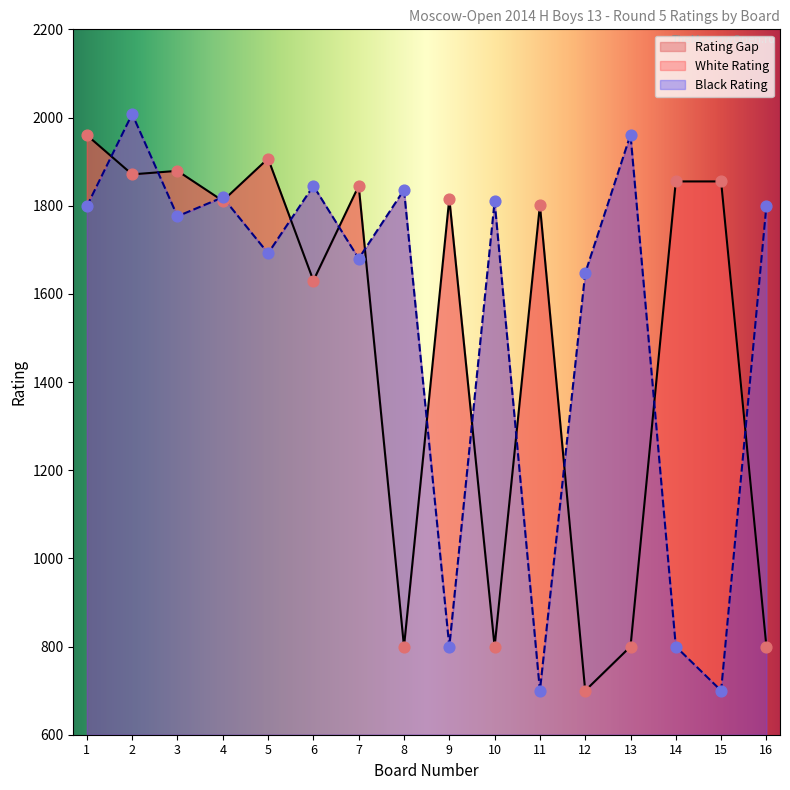

Which series has the largest Y range (max minus min)?

Black Rating